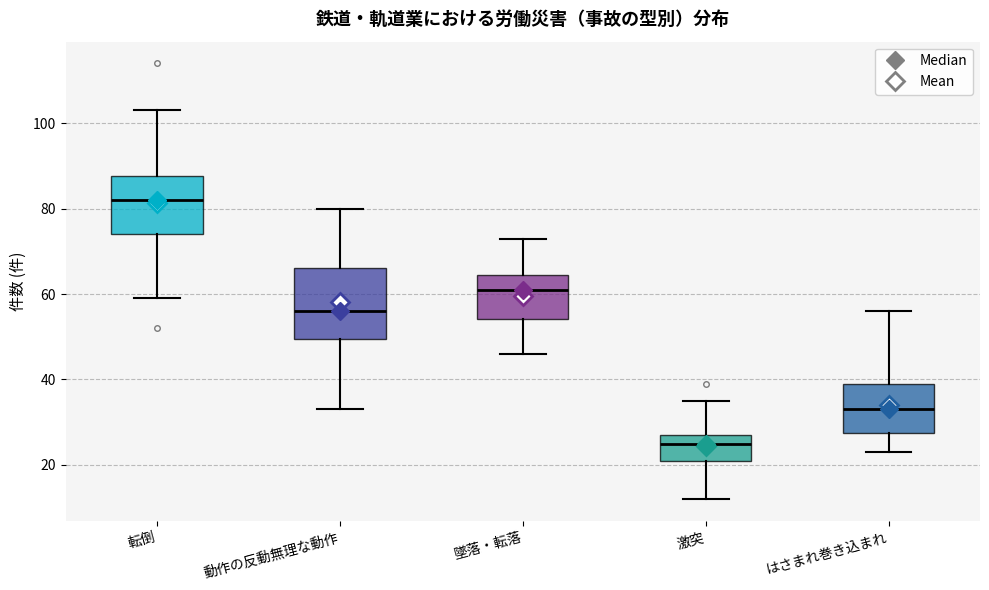

Which box's median line is the highest?

転倒